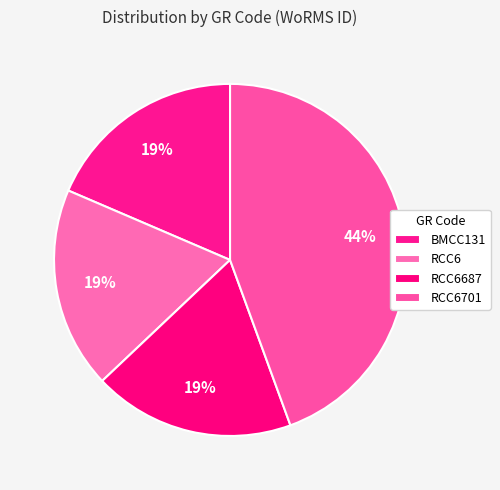

Does any single category account for the majority?

No